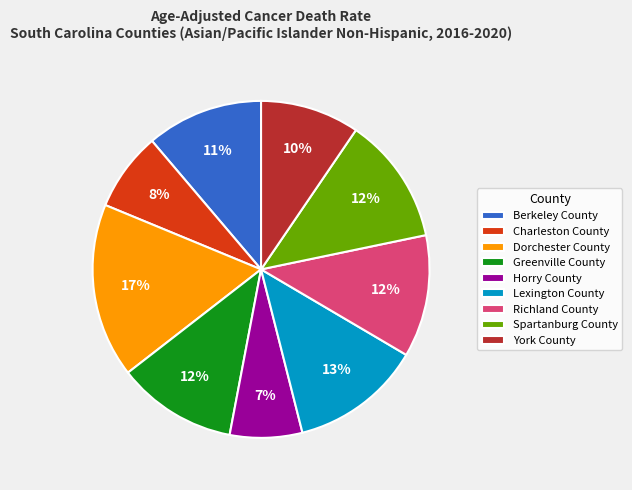

Approximately how many times larger is the value at Horry County compared to Charleston County?

0.9